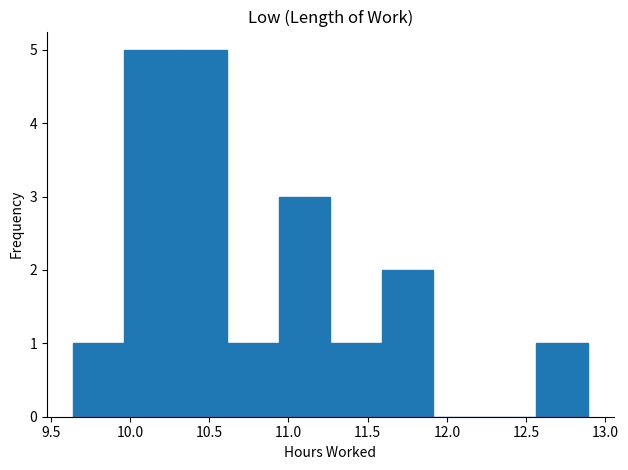

How tall is the bar that spans 10.615 to 10.940 on the x-axis? Neither the bar edges nor the heights are printed on the chart, so give them approximately, as read against the axes.

1